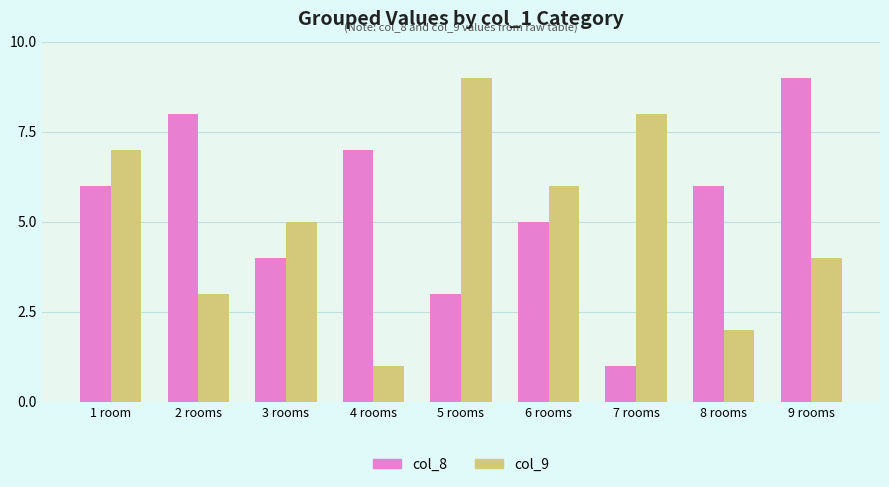

What are all the series names shown in the legend?

col_8, col_9